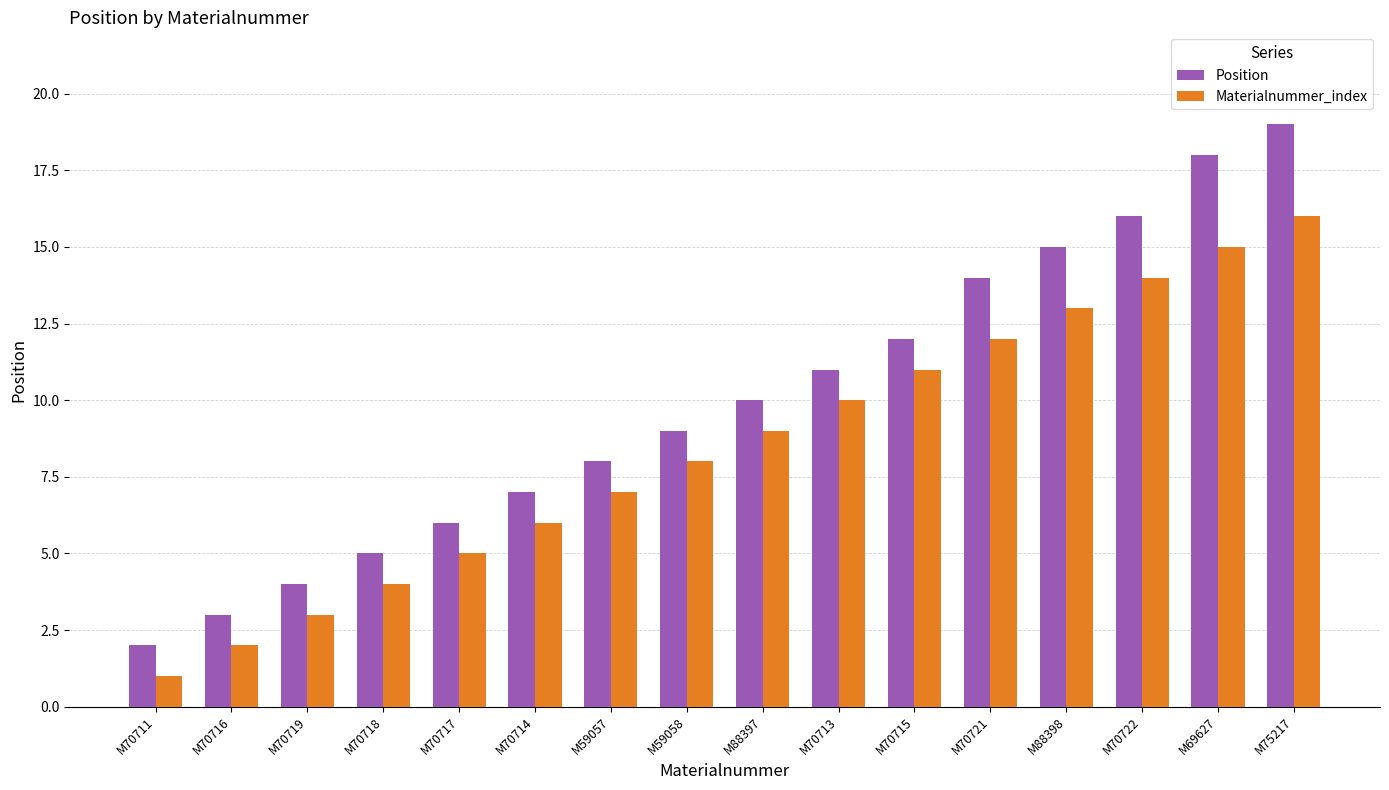

Are the bars horizontal?

No